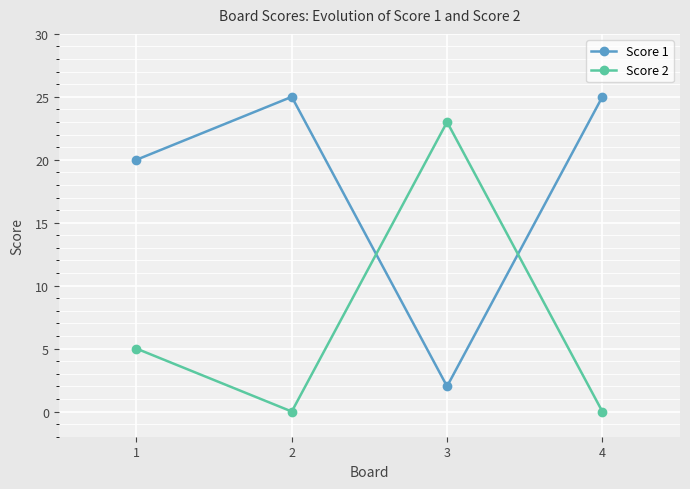

Count the number of data series in this chart.

2